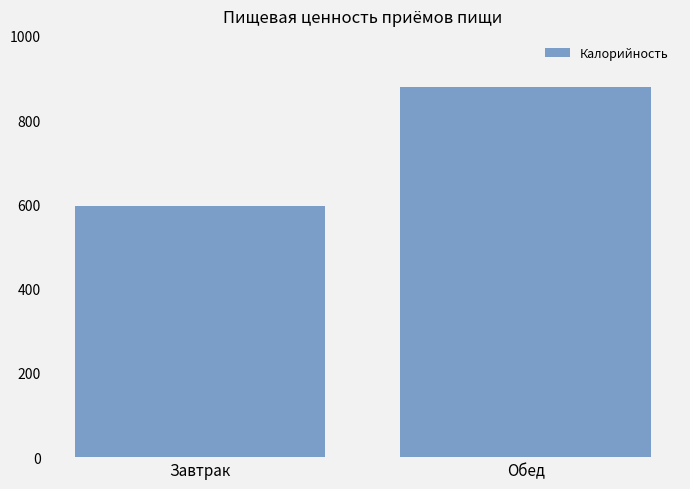

Which has a higher value, Обед or Завтрак?

Обед